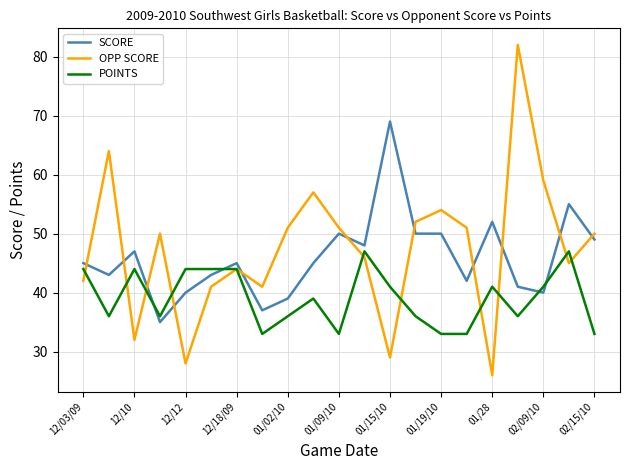

What is the highest value of the POINTS series?

47